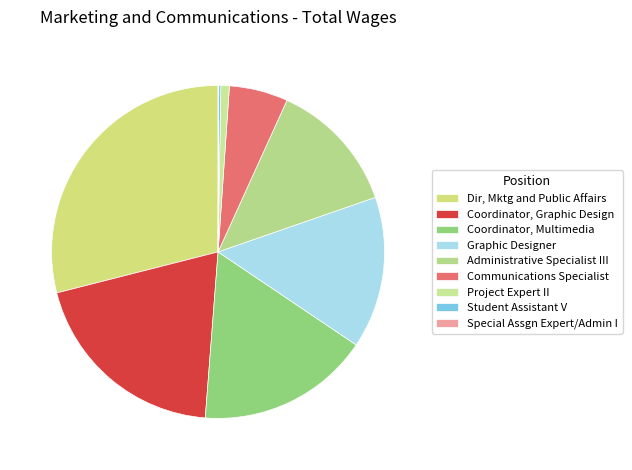

Rank the categories by value from highest to lowest.

Dir, Mktg and Public Affairs, Coordinator, Graphic Design, Coordinator, Multimedia, Graphic Designer, Administrative Specialist III, Communications Specialist, Project Expert II, Student Assistant V, Special Assgn Expert/Admin I